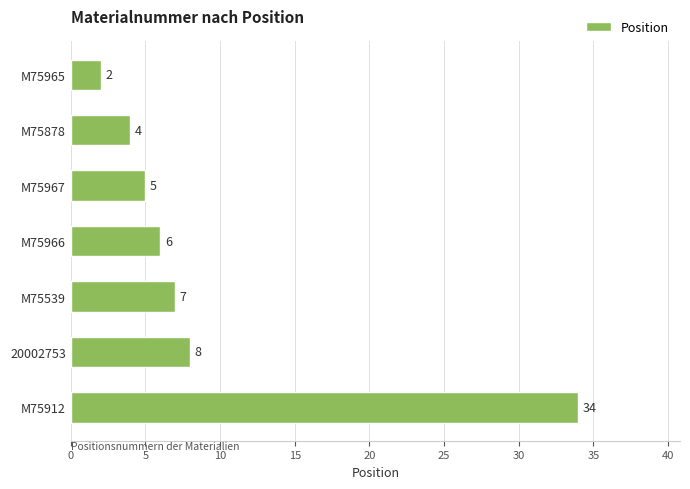

List the labels in order of value, smallest first.

M75965, M75878, M75967, M75966, M75539, 20002753, M75912